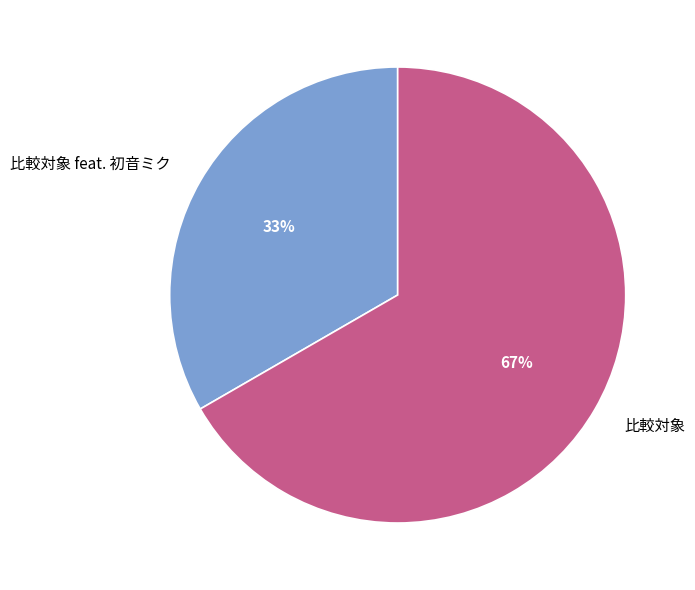

Does any single category account for the majority?

Yes